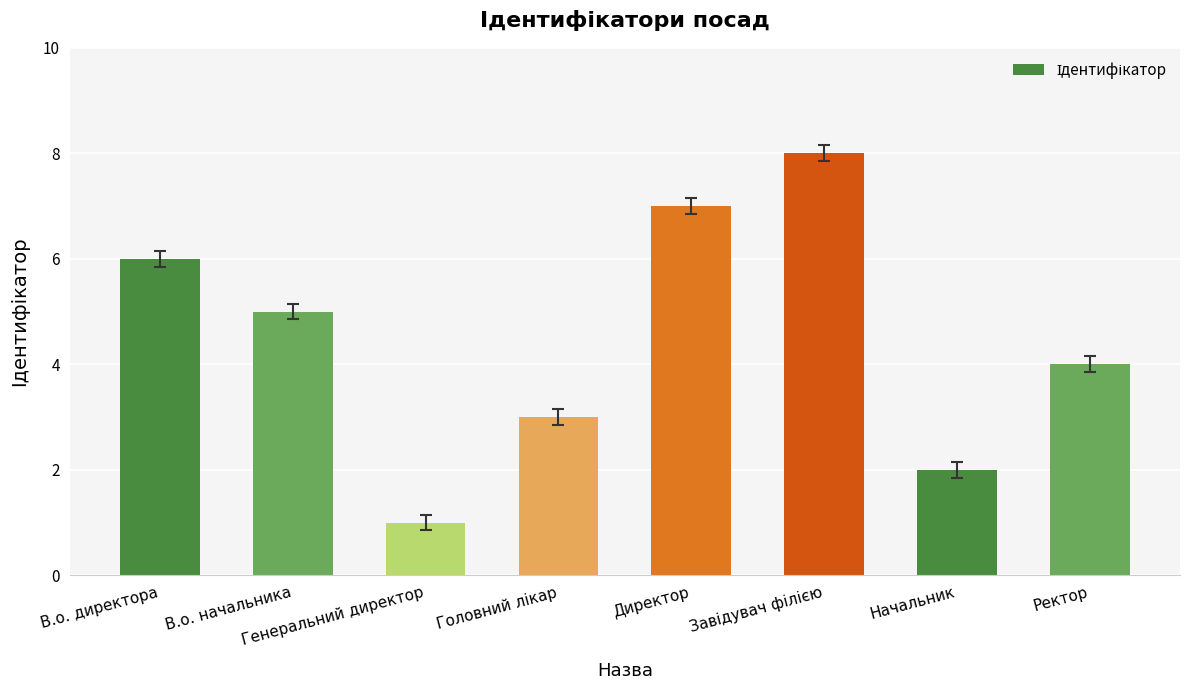

What is the greatest value displayed?

8